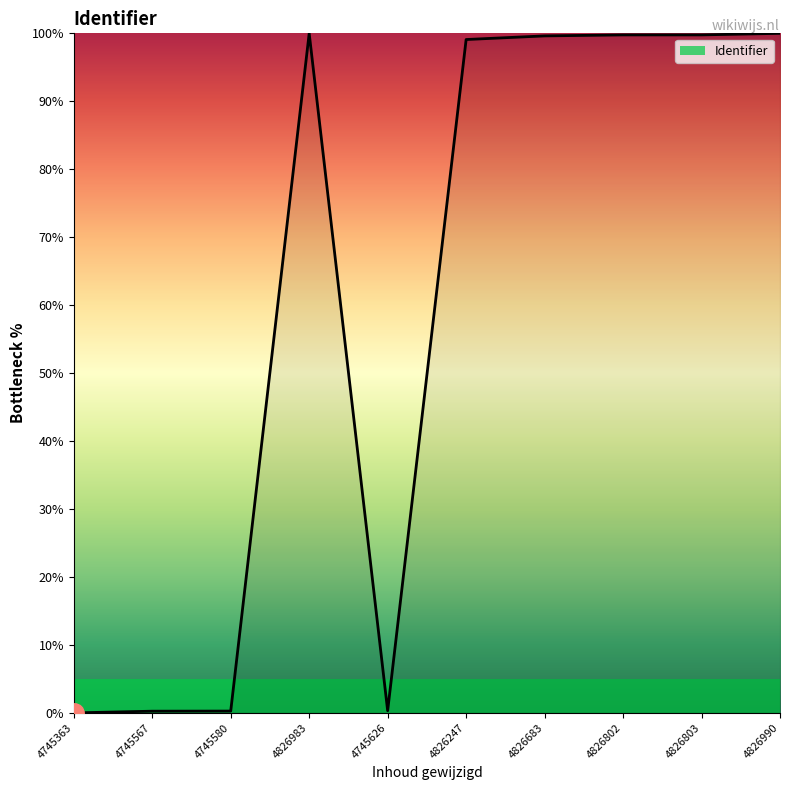

What is the difference between the maximum and minimum values?

100.0